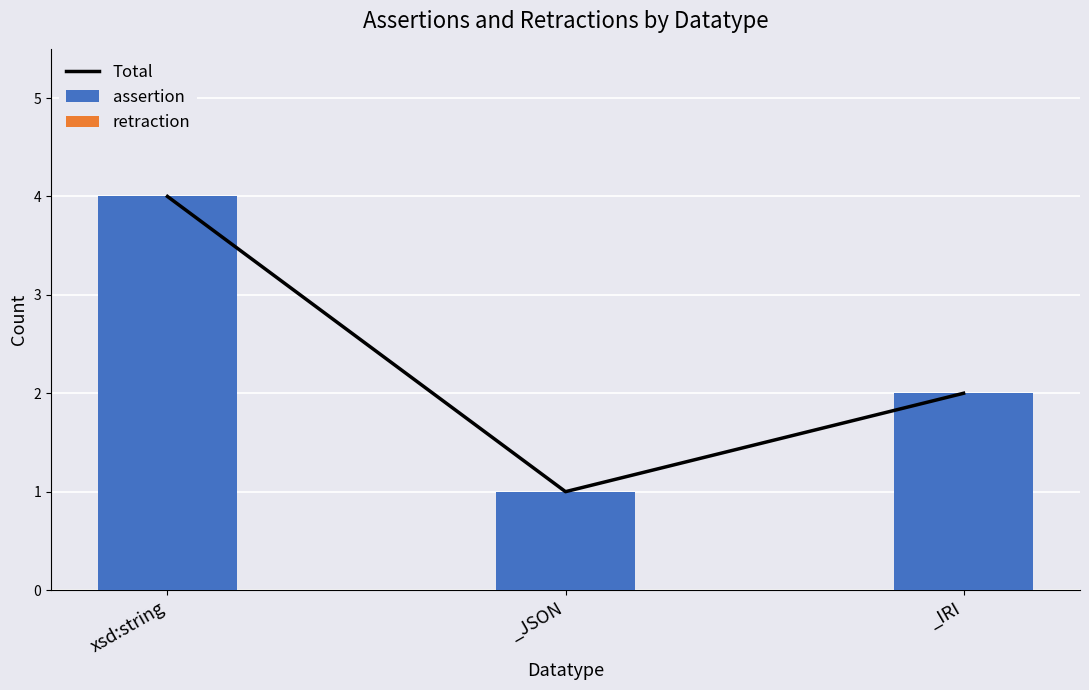

Reading left to right, extract all data points from this chart.

Total: 4	1	2
assertion: 4	1	2
retraction: 0	0	0